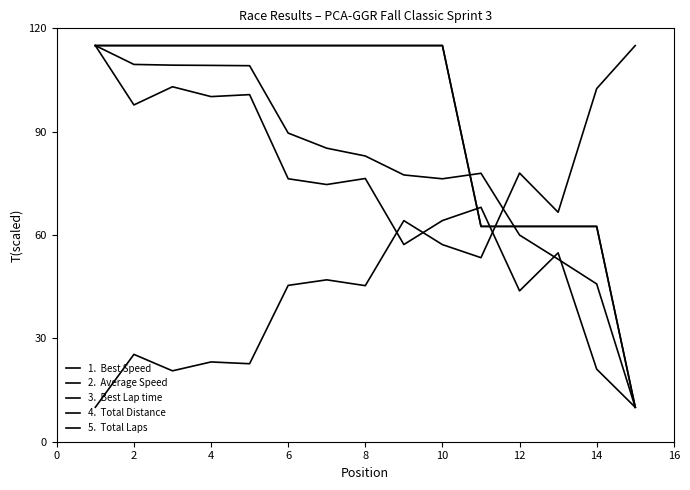

Does the chart display data point markers on the line(s)?

No